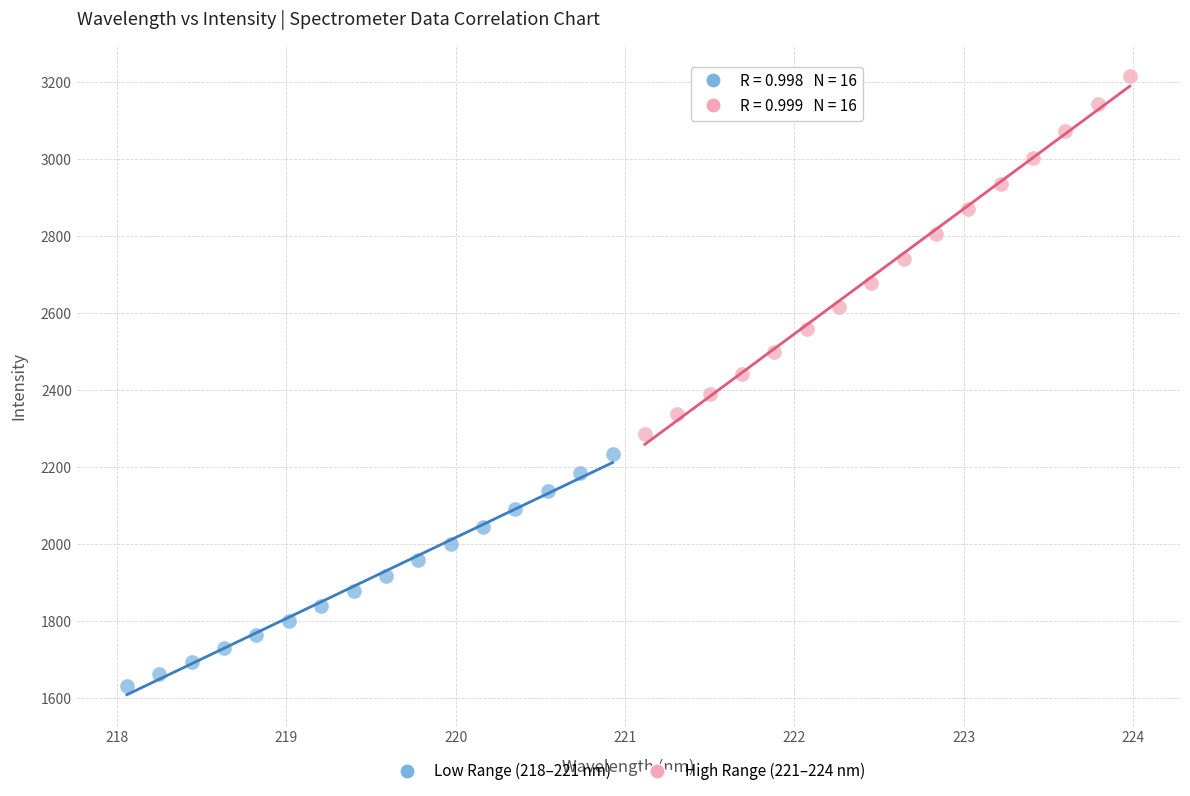

Which series contains the highest Y value?

High Range (221–224 nm)